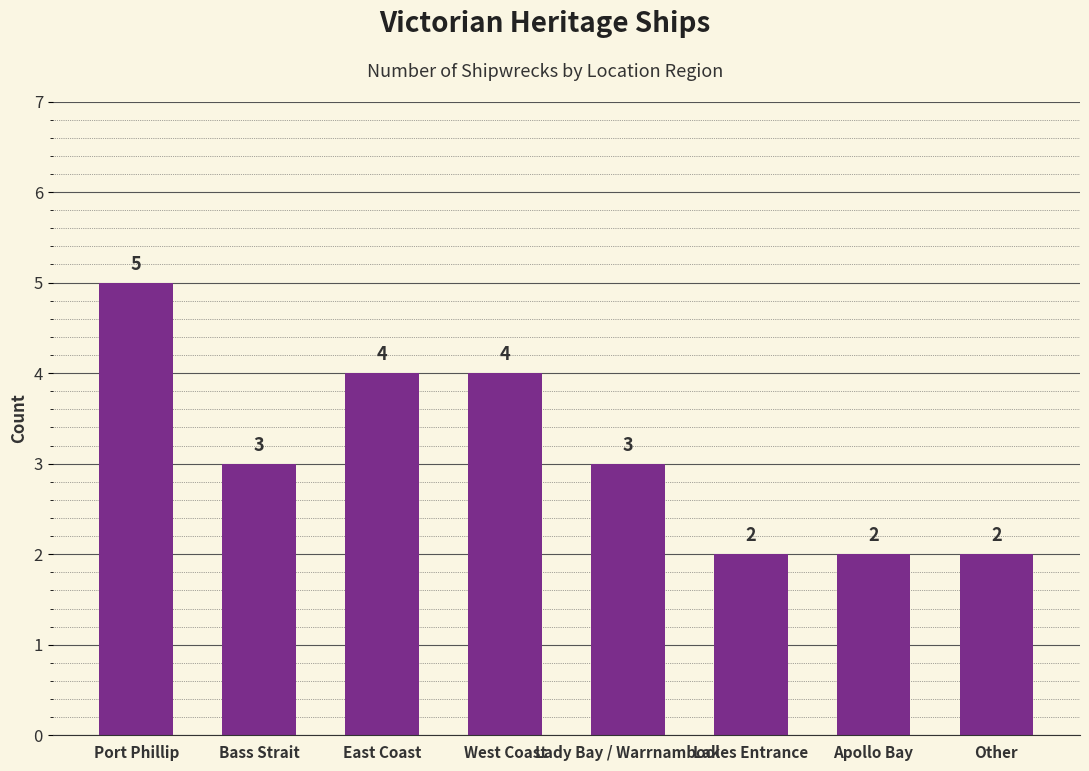

Reading left to right, extract all data points from this chart.

Port Phillip=5	Bass Strait=3	East Coast=4	West Coast=4	Lady Bay / Warrnambool=3	Lakes Entrance=2	Apollo Bay=2	Other=2